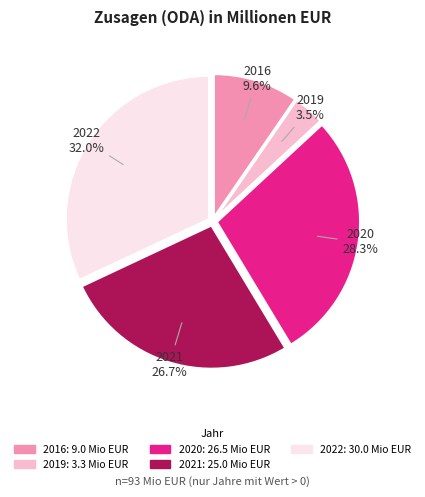

To the nearest percent, what is the average slice percentage?

20%